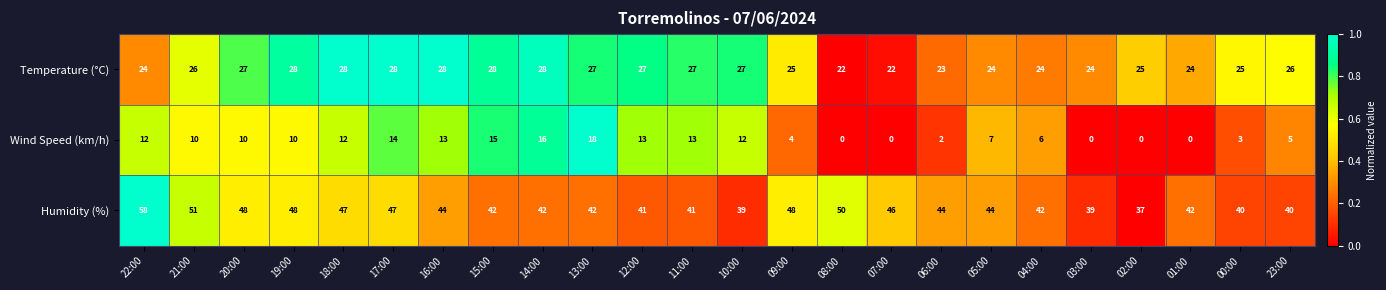

What is the difference between the maximum and minimum values in the Humidity (%) series?

21